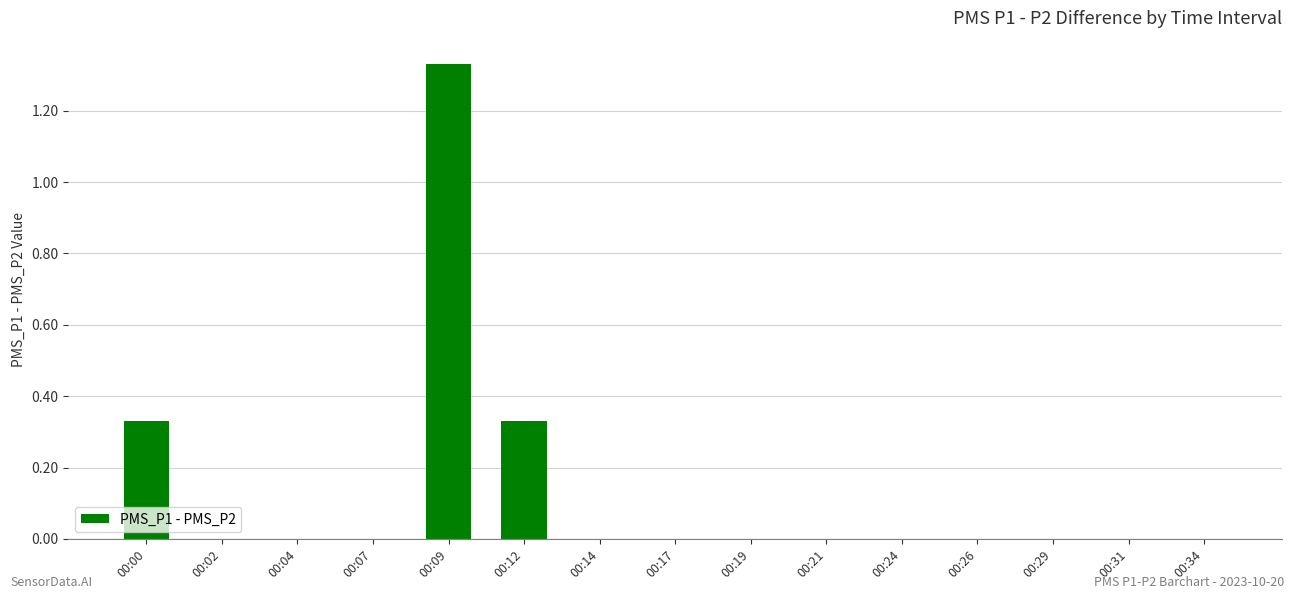

Is it true that the value at 00:04 is 0.0?

True